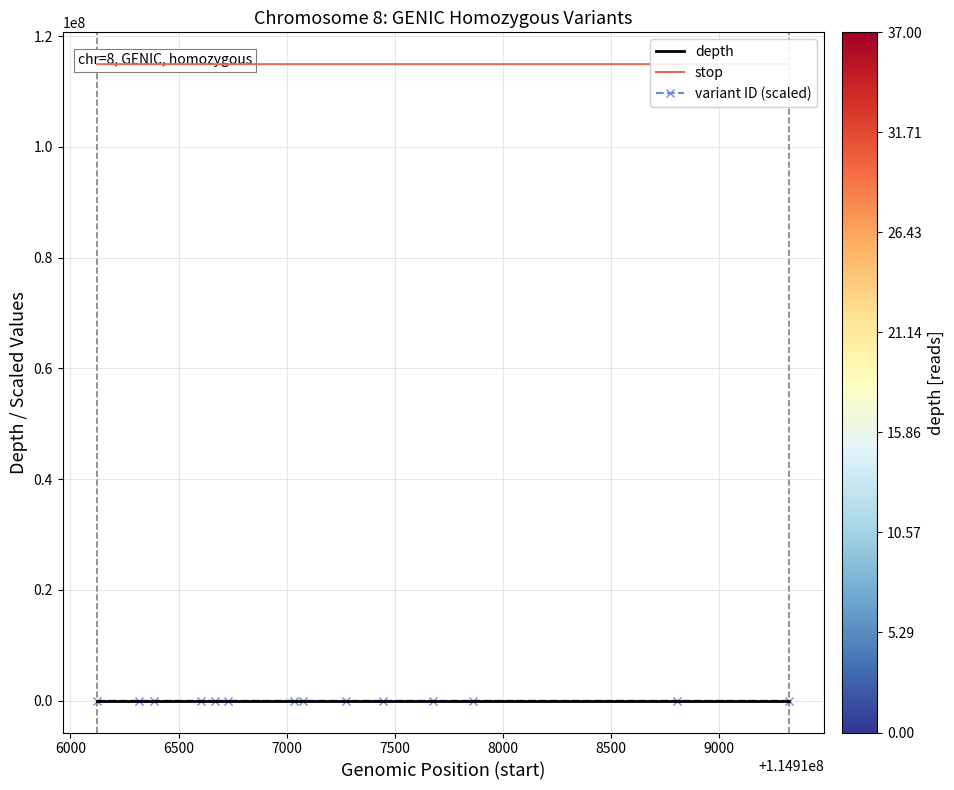

What are all the series names shown in the legend?

depth, stop, variant ID (scaled)